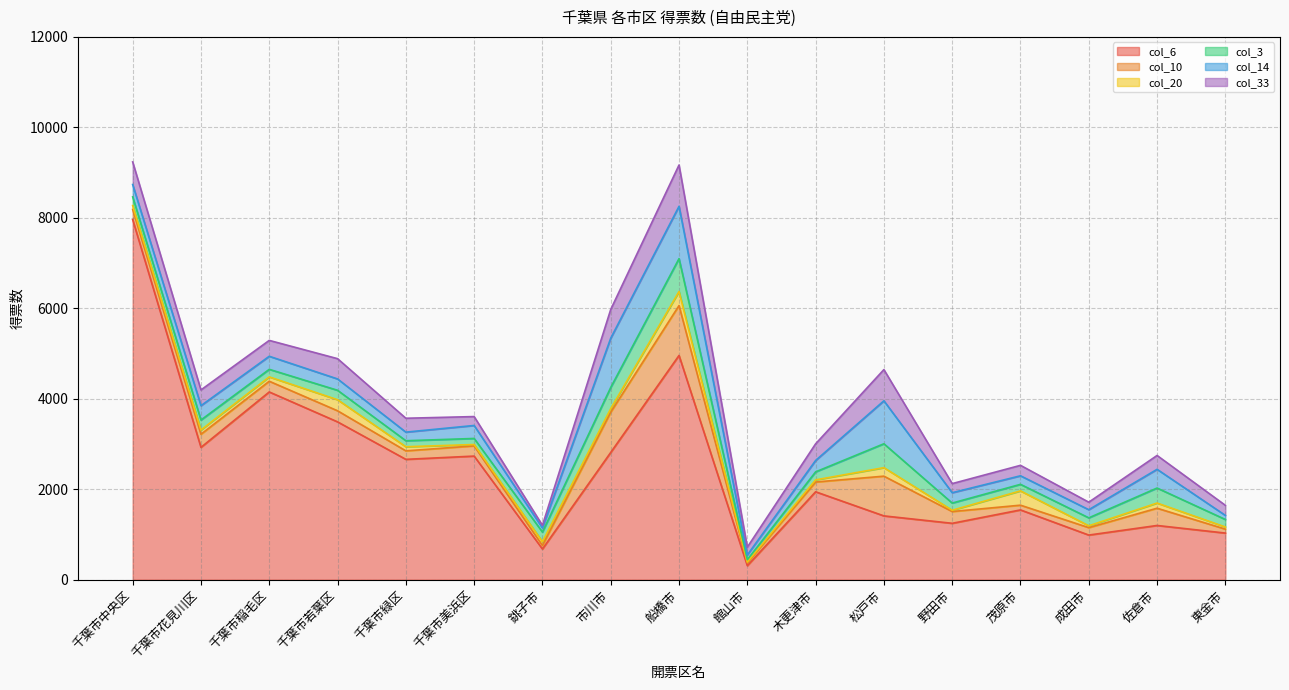

Which series has the largest total across all categories?

col_6